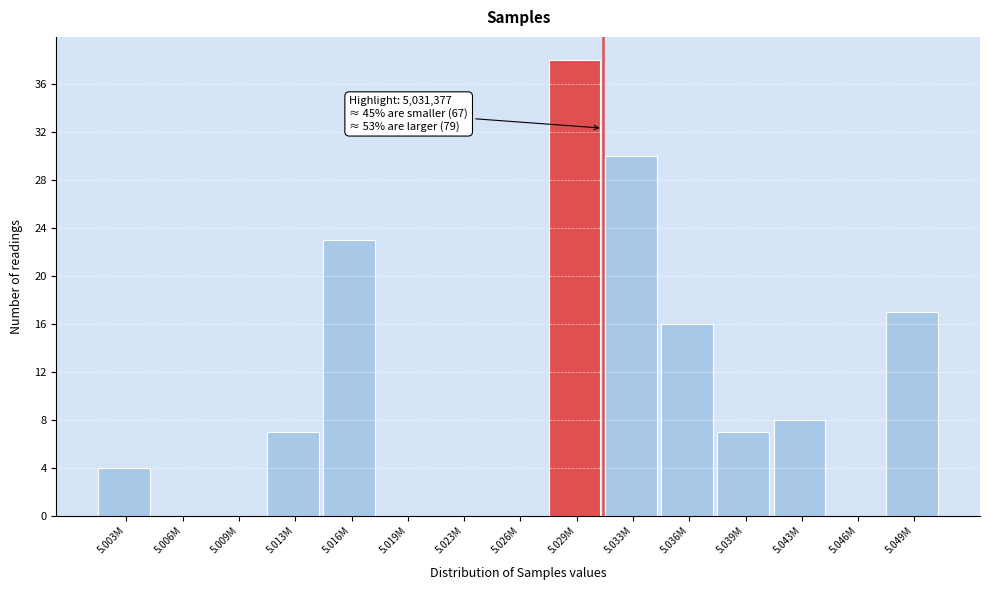

Reading left to right, what are all the values shown in this chart?

5.003M=4	5.006M=0	5.009M=0	5.013M=7	5.016M=23	5.019M=0	5.023M=0	5.026M=0	5.029M=38	5.033M=30	5.036M=16	5.039M=7	5.043M=8	5.046M=0	5.049M=17